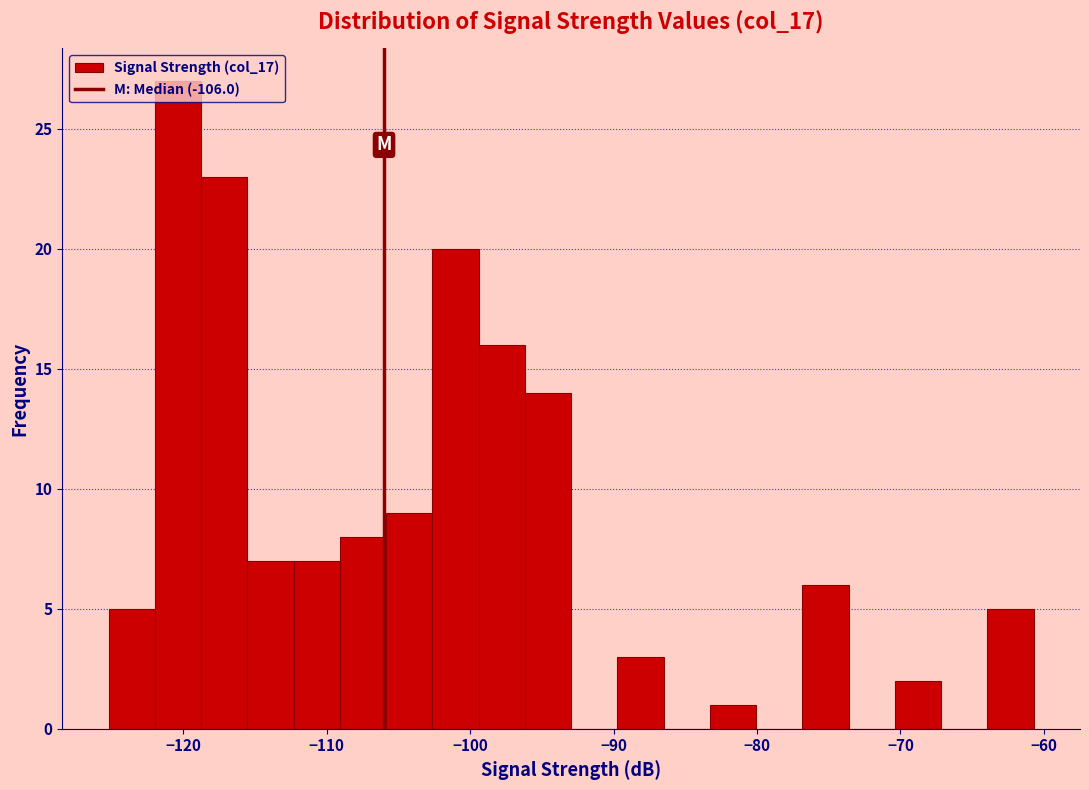

Around what value on the x-axis is the tallest bar? Give the approximate position of its centre, as read against the axis.

-120